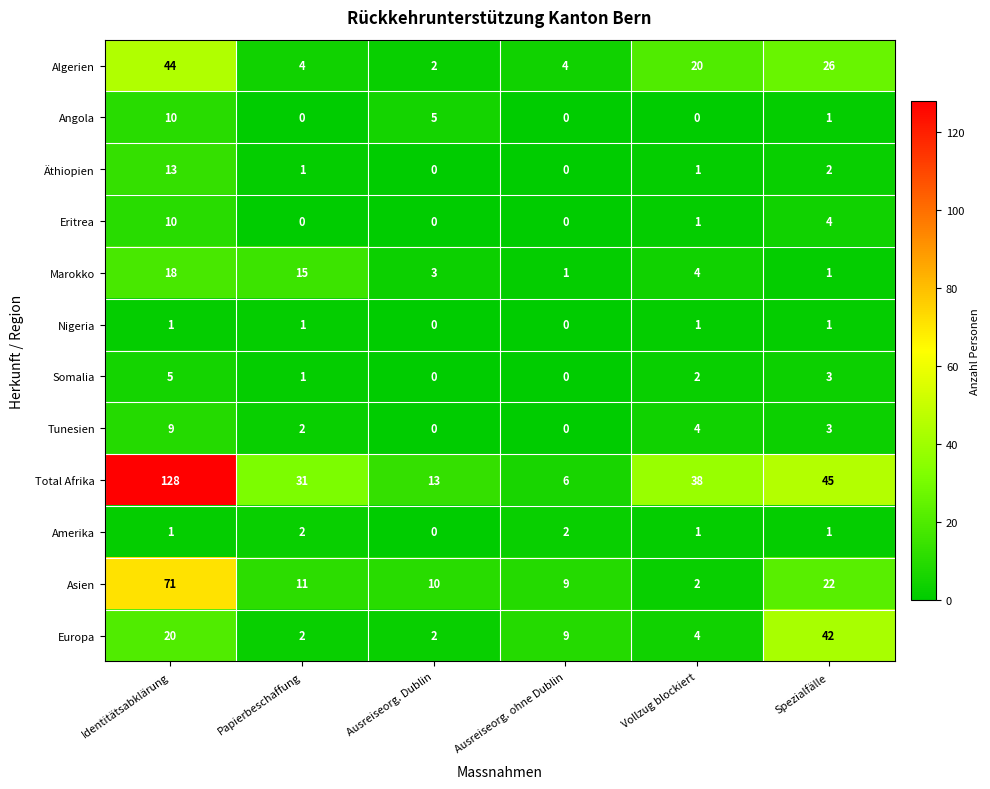

At which category does the chart reach its peak across all series?

Identitätsabklärung